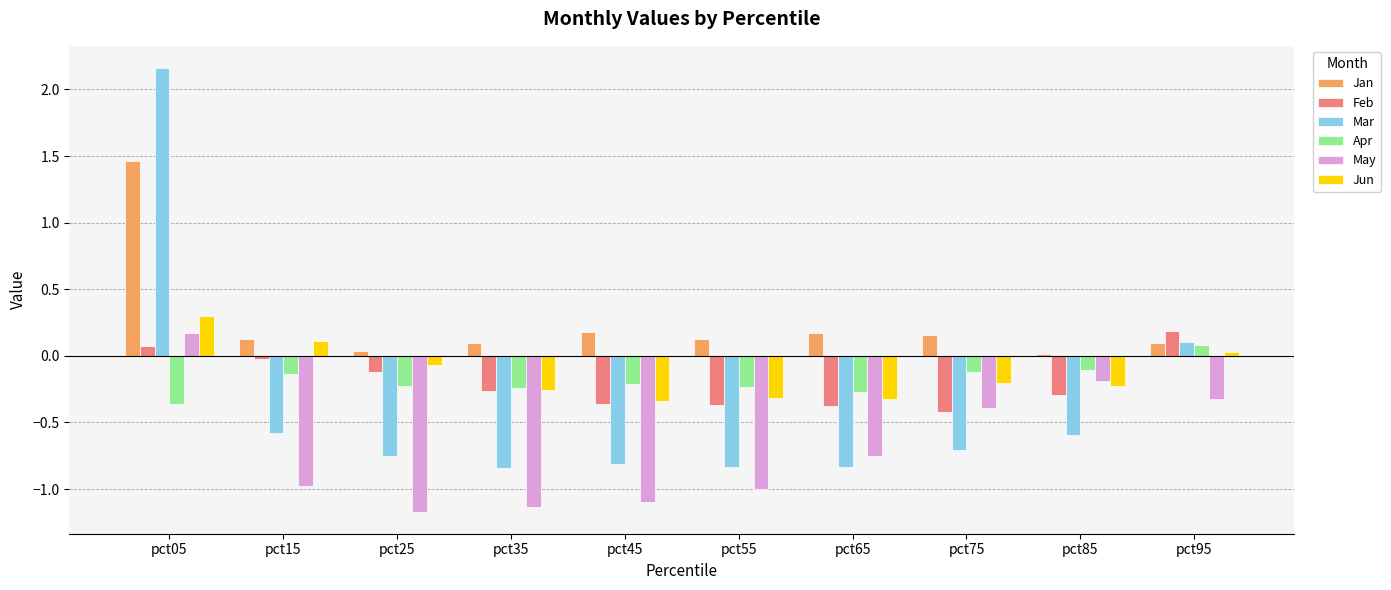

Which category has the highest value across all series?

pct05